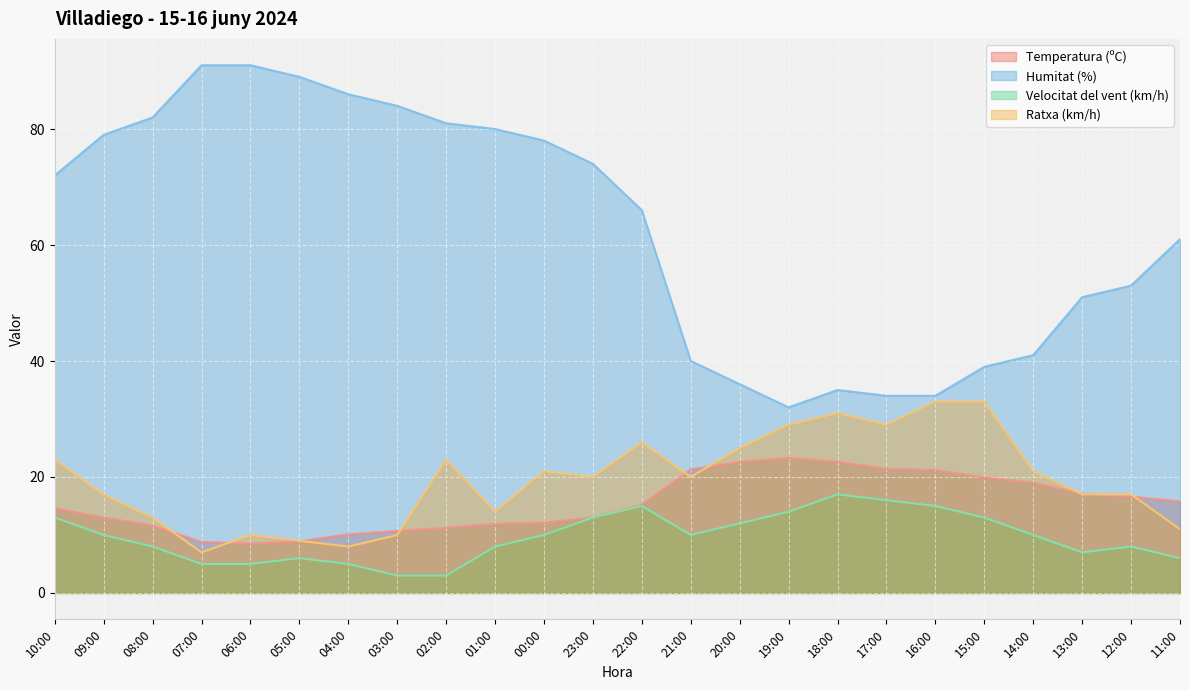

The Ratxa (km/h) series shows 9.0 at 05:00. True or false?

True